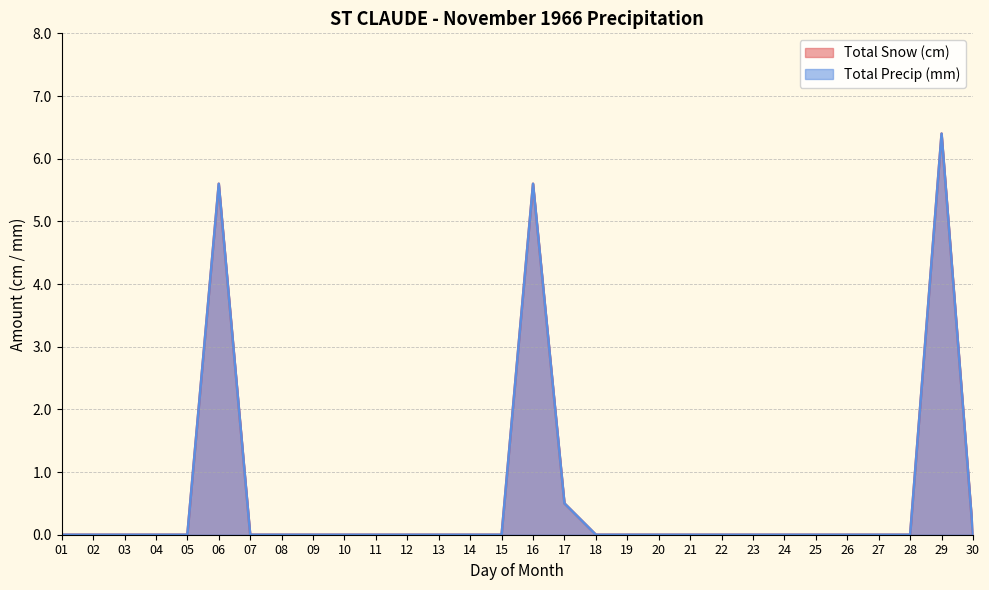

The value of Total Snow (cm) at 19 is 0.0. True or false?

True